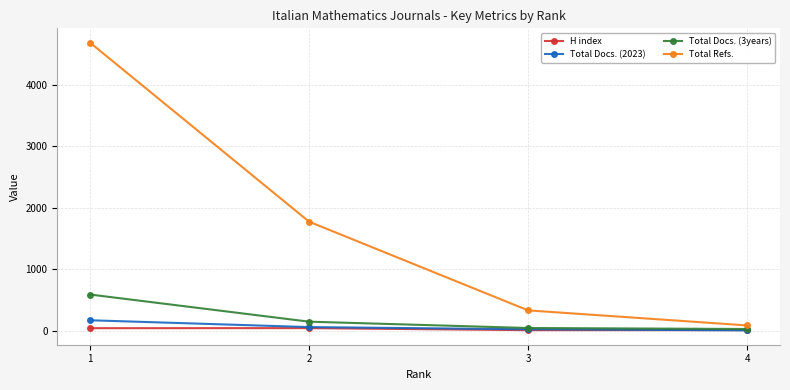

Is this an area chart (filled region under the line)?

No